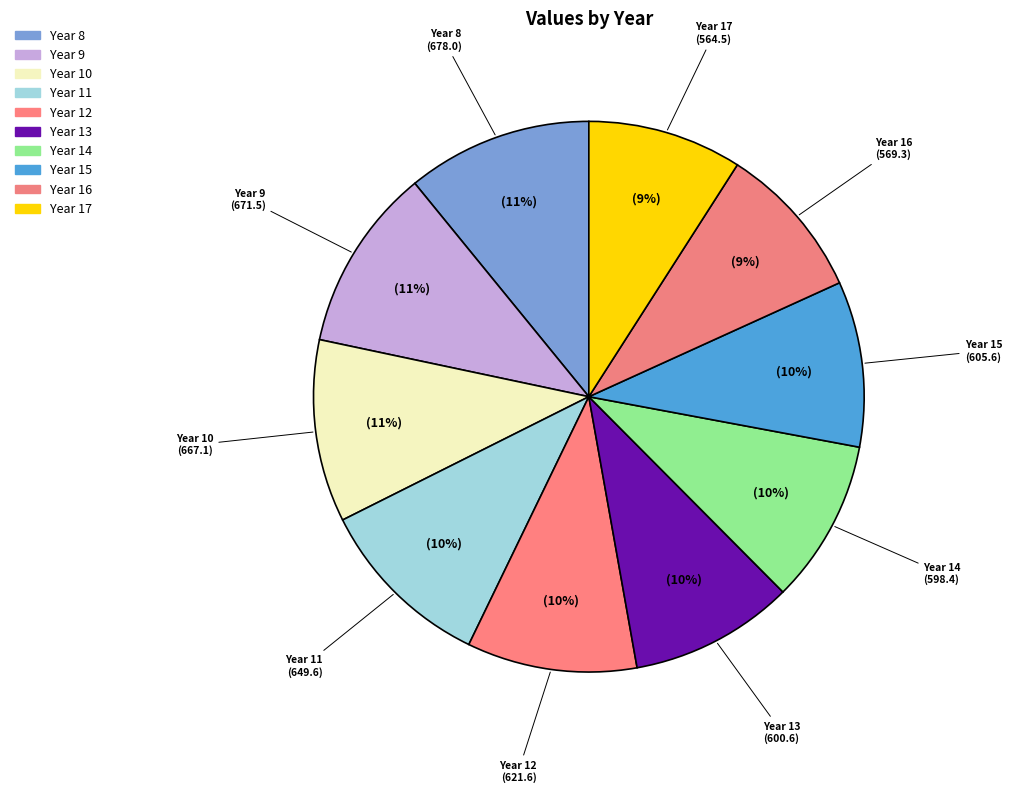

To the nearest percent, what is the average slice percentage?

10%